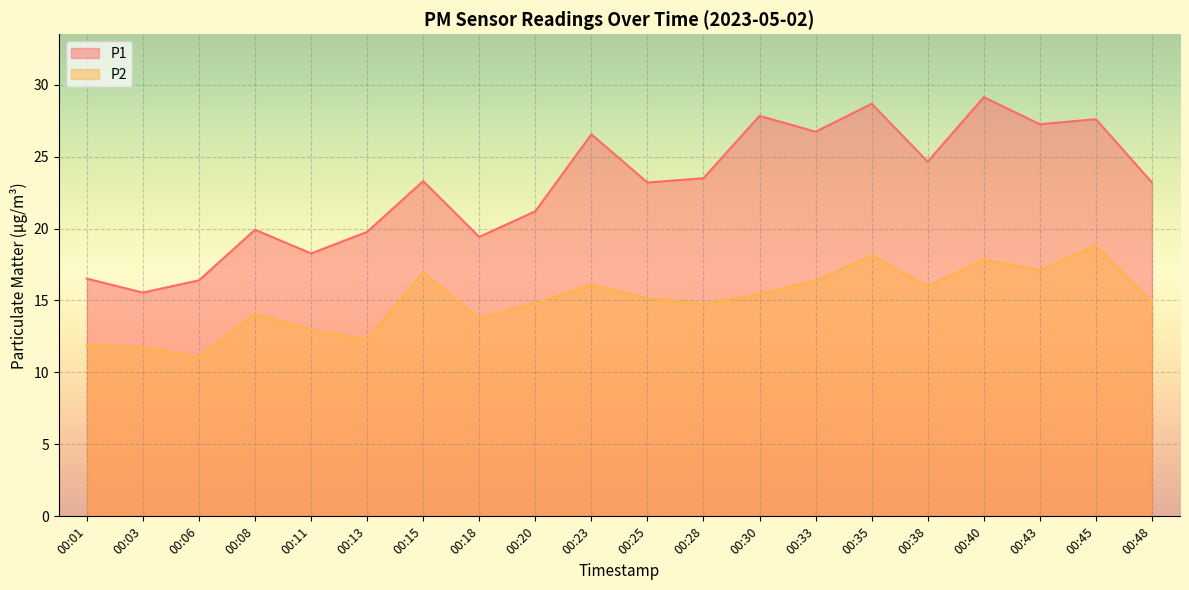

What is the difference between the P1 values at 00:15 and 00:45?

4.3